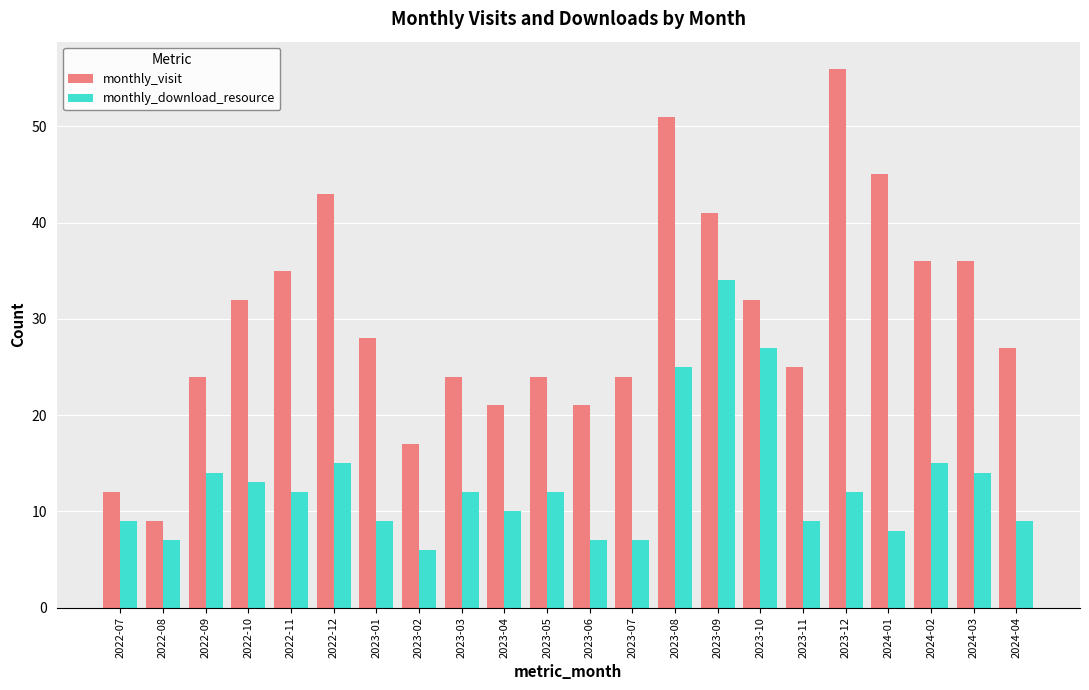

What is the spread (max minus min) of values at 2023-11?

16